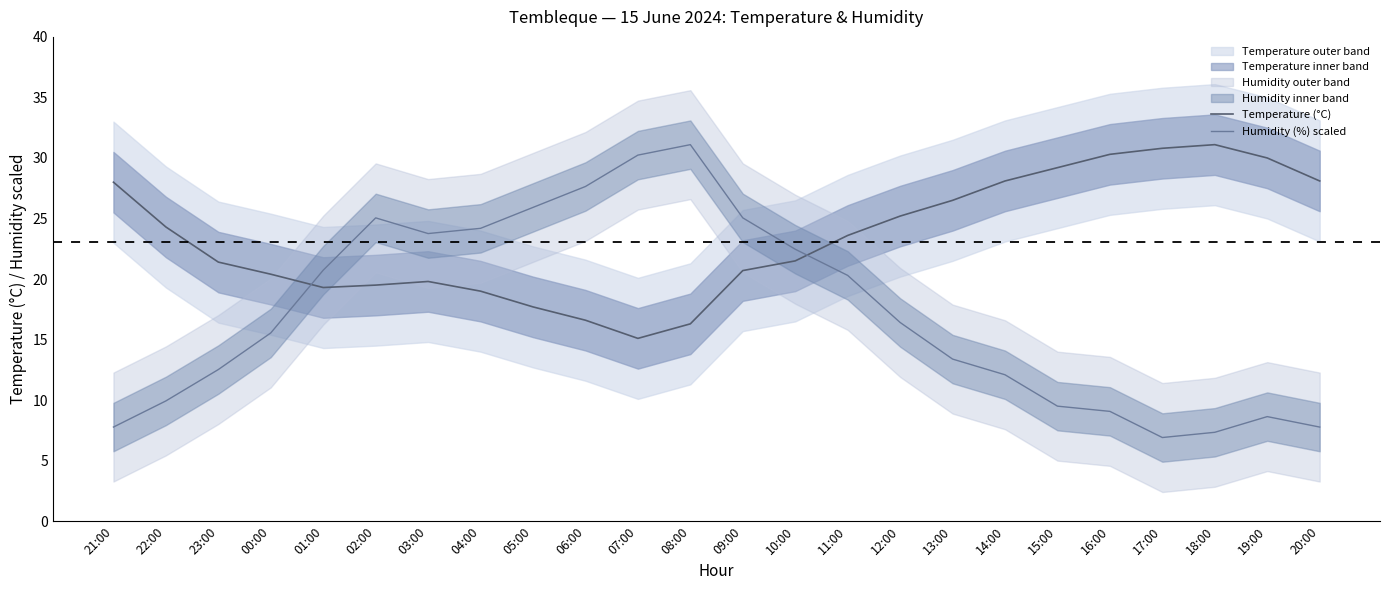

What is the label of the 13th point from the right?

08:00